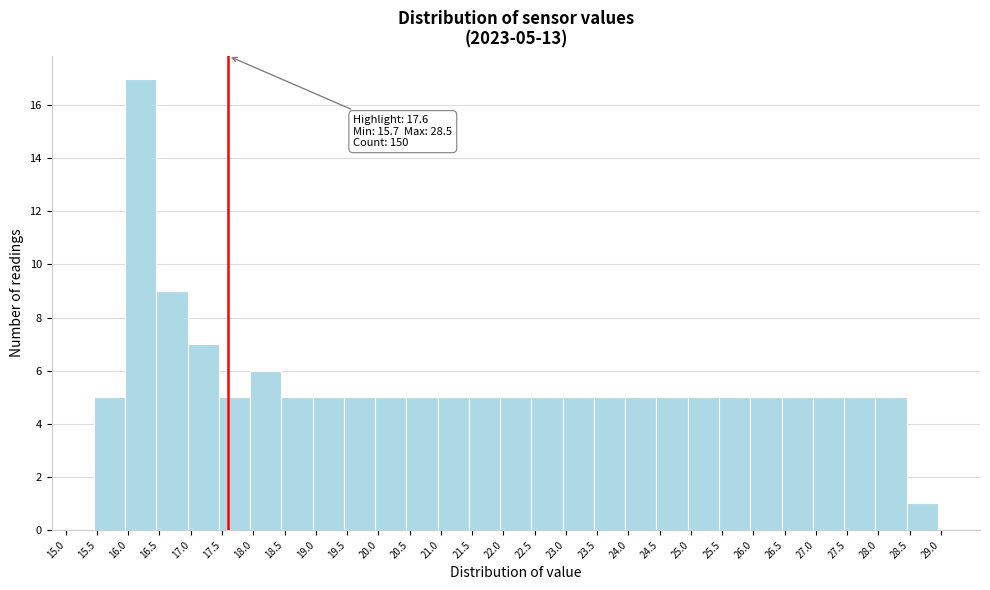

Over which range of the x-axis is the bar tallest?

15.95 to 16.45